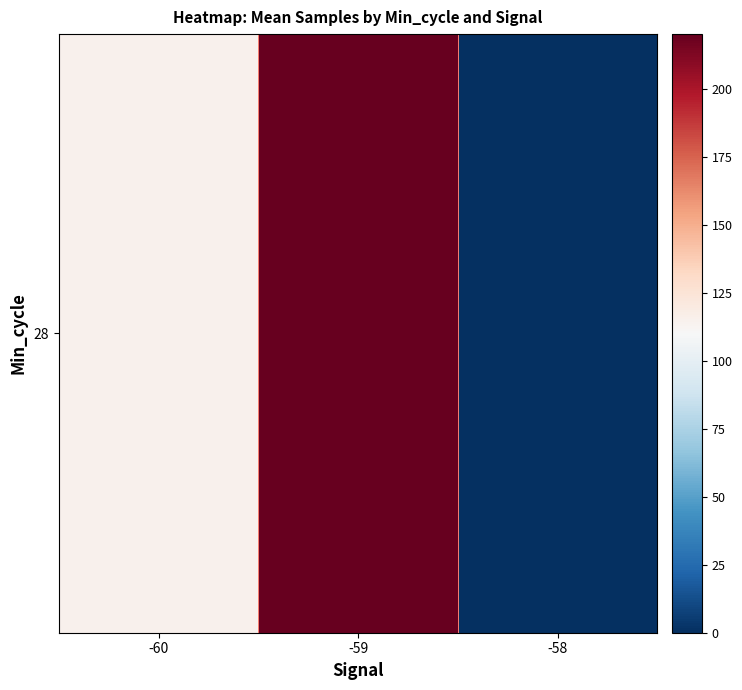

What is the difference between the maximum and second lowest values?

105.2